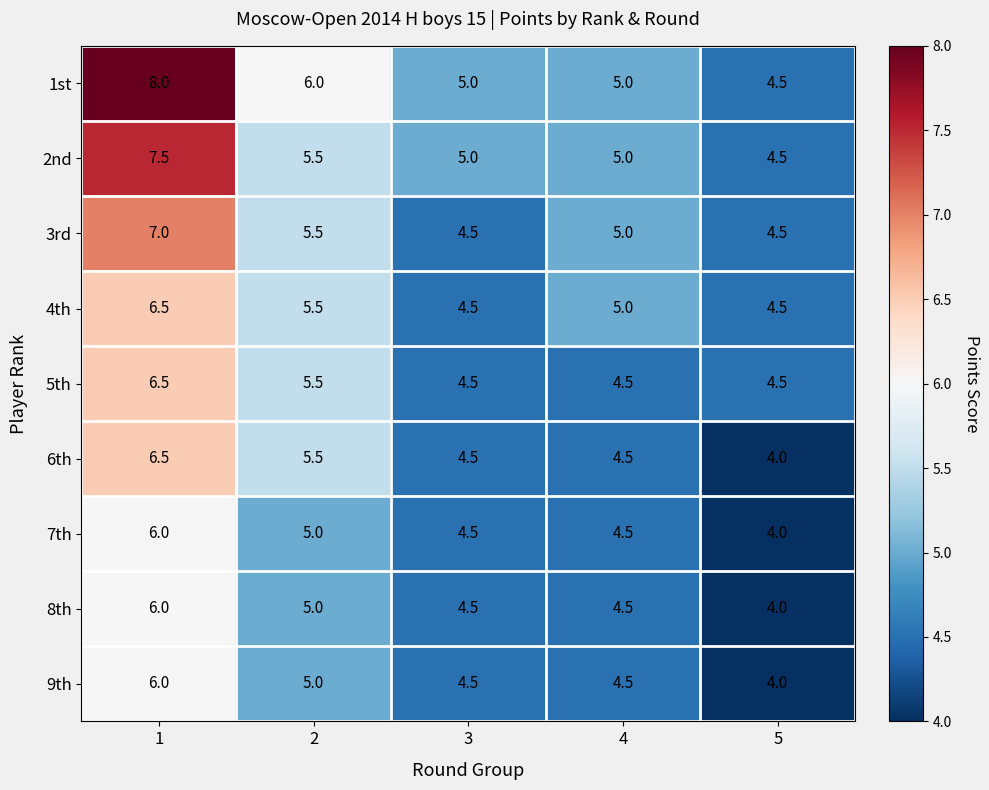

Which series has the largest total across all categories?

1st